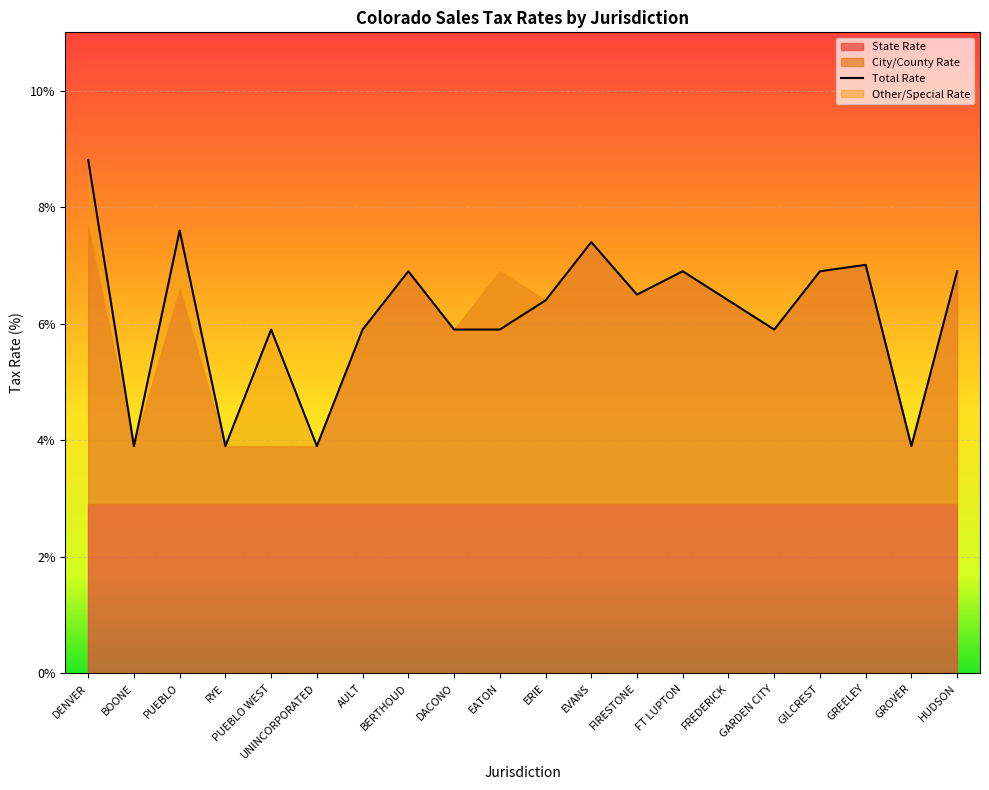

What is the sum of all City/County Rate values?

61.7